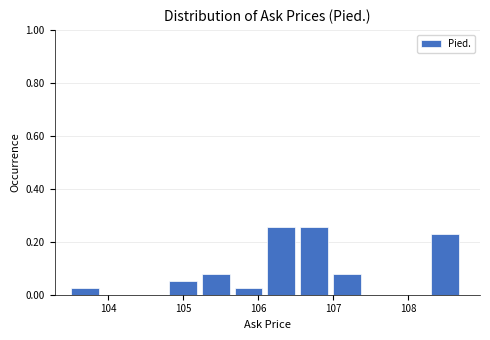

Reading left to right, transcribe this chart: for each bar, give the range it covers on the x-axis and its height. Neither the bar edges nor the heights are printed on the chart, so give them approximately, as read against the axes.

103.5 to 103.9: 0.02
103.9 to 104.4: 0
104.4 to 104.8: 0
104.8 to 105.2: 0.06
105.2 to 105.7: 0.08
105.7 to 106.1: 0.02
106.1 to 106.6: 0.26
106.6 to 107.0: 0.26
107.0 to 107.4: 0.08
107.4 to 107.9: 0
107.9 to 108.3: 0
108.3 to 108.7: 0.24